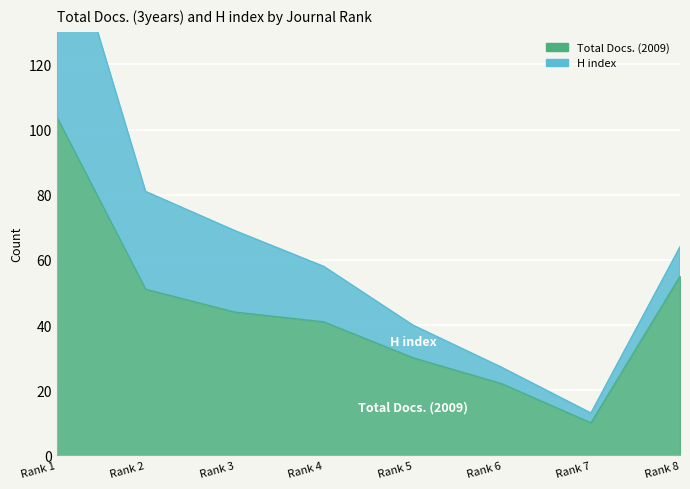

Where is the data nearest to the value 57?

Rank 8